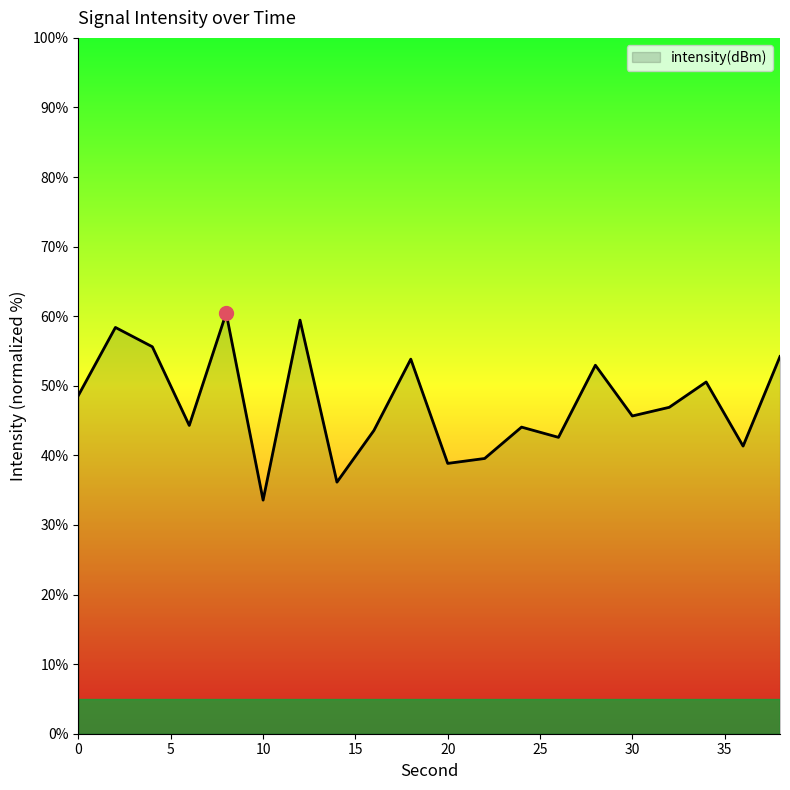

What is the minimum value shown in the chart?

33.6